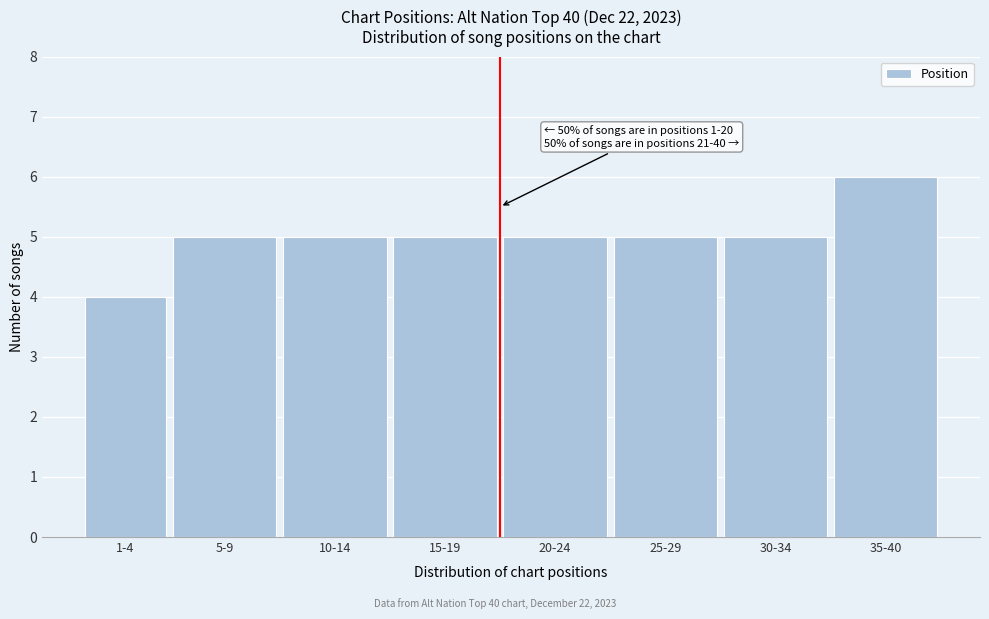

Reading left to right, transcribe all the data shown in this chart.

4	5	5	5	5	5	5	6